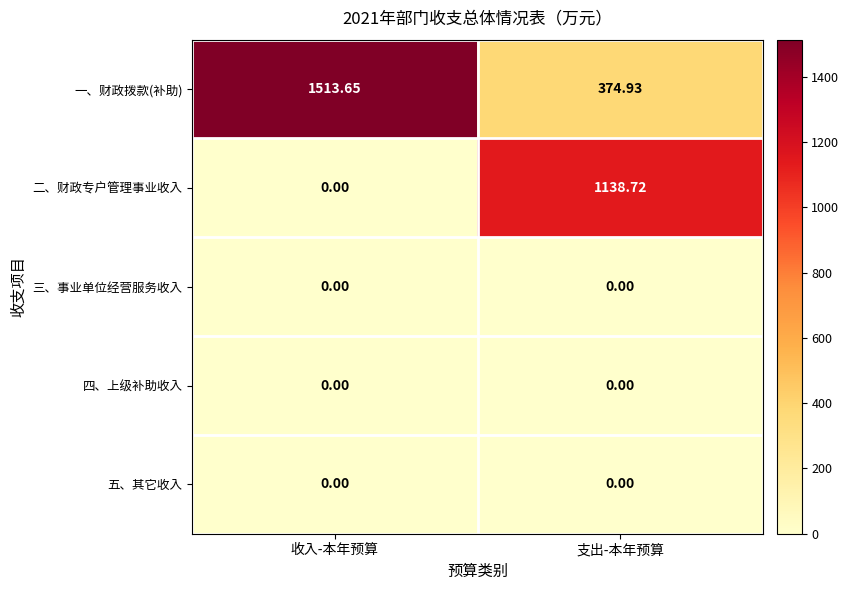

Which series has the largest total across all categories?

一、财政拨款(补助)